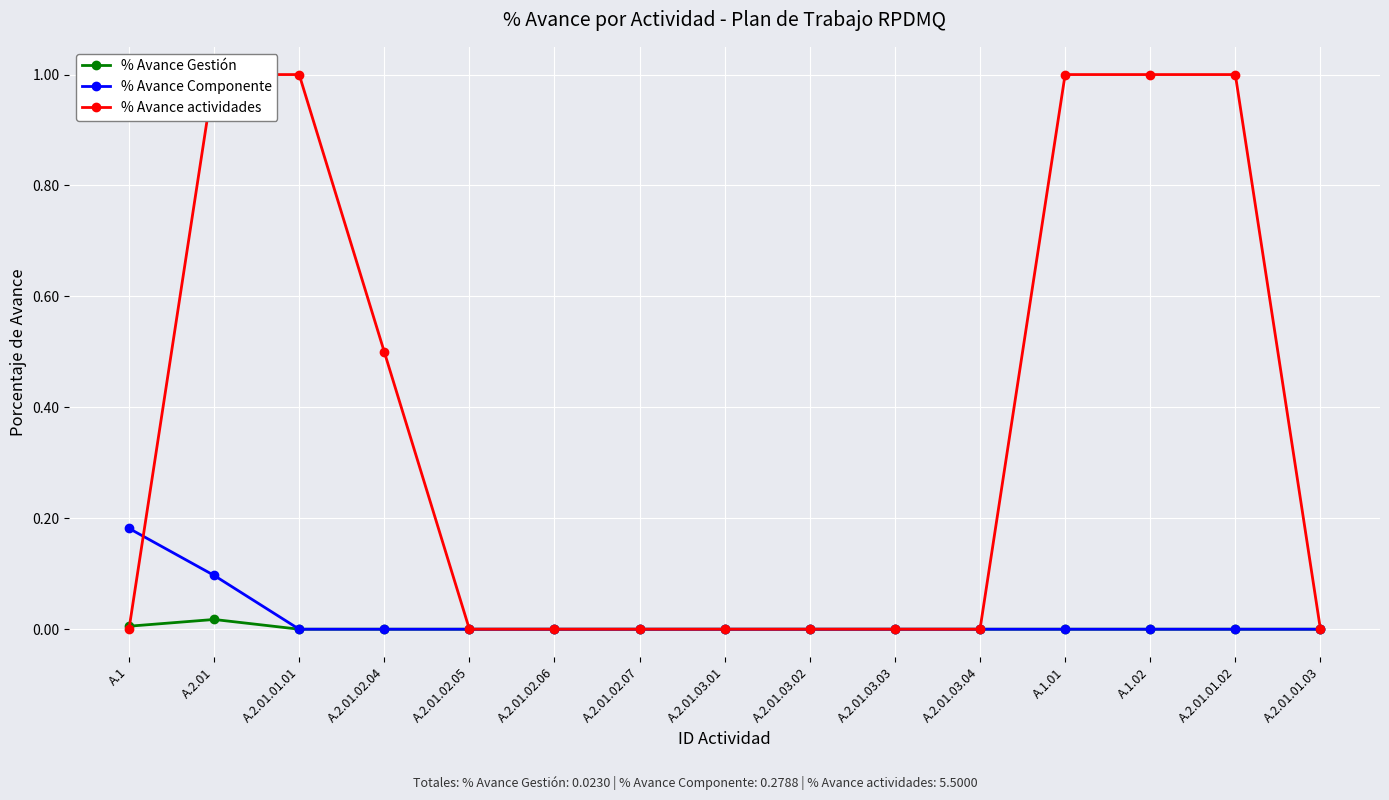

What is the difference between the maximum and minimum values in the % Avance Componente series?

0.2